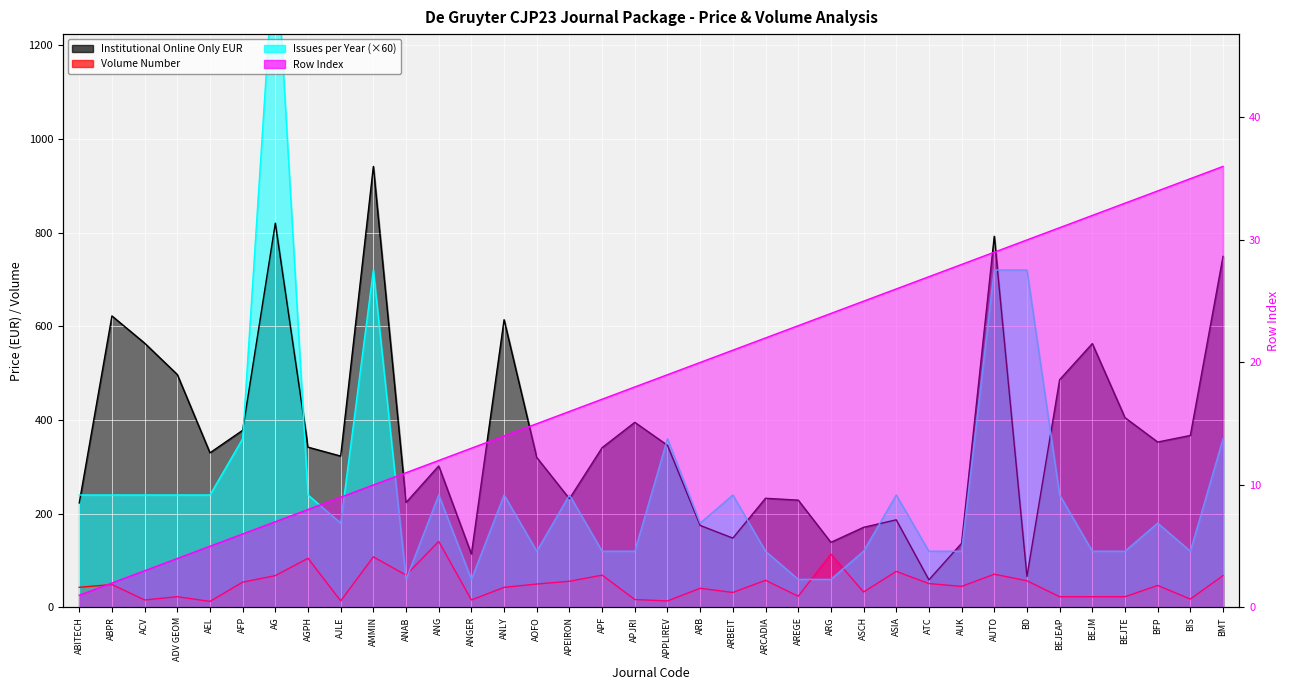

True or false: Row Index and Volume Number intersect in this chart.

True